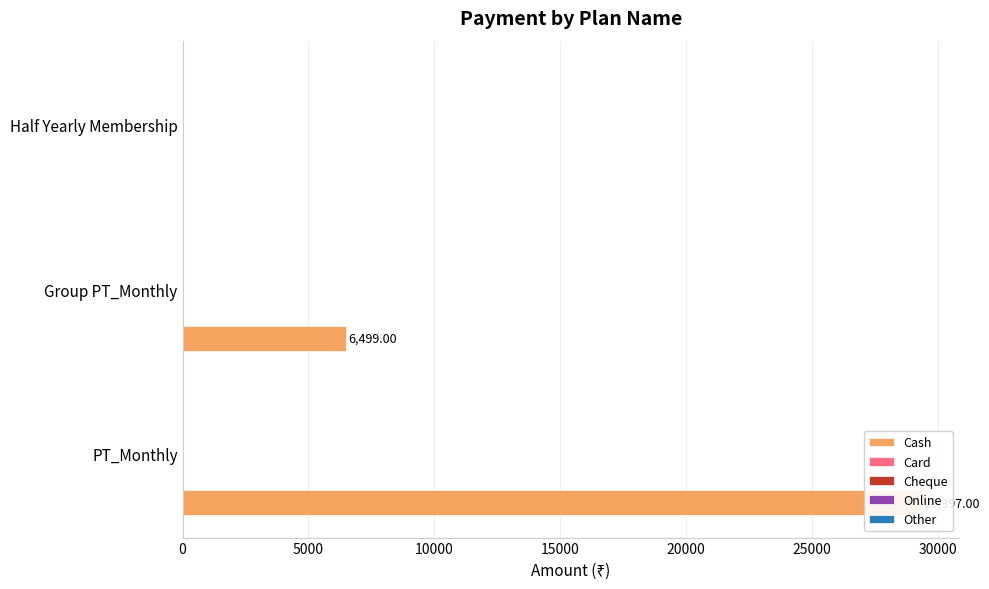

How many distinct data groups are displayed?

5